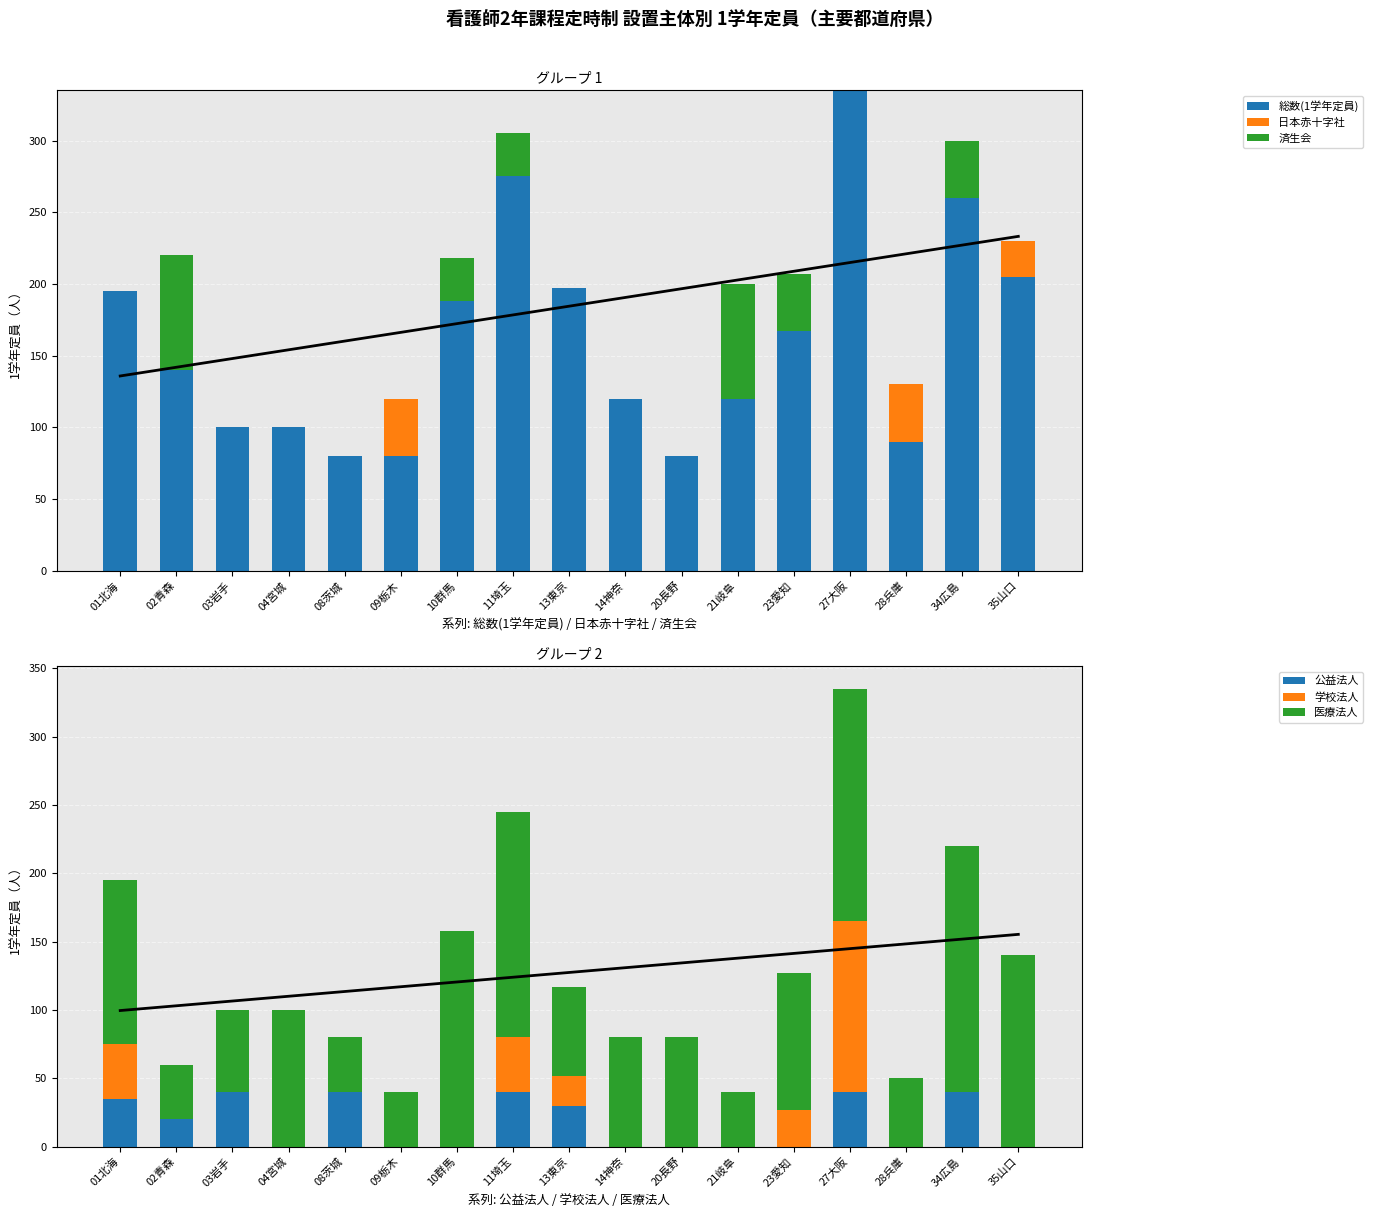

The 総数(1学年定員) series shows 90 at 28兵庫. True or false?

True